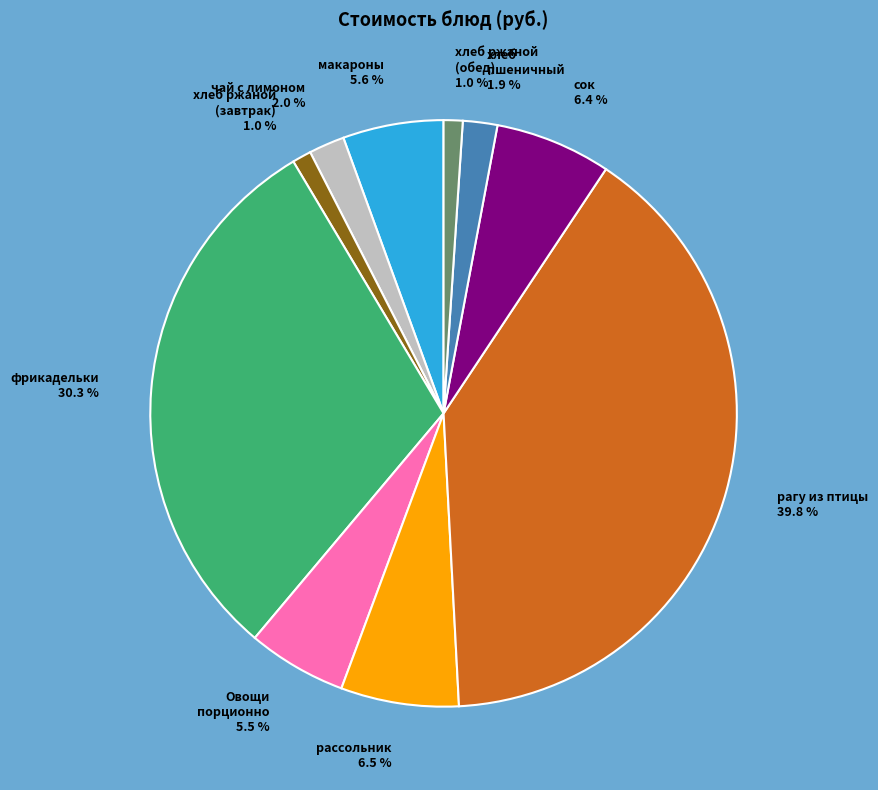

Approximately how many times larger is the value at Овощи порционно compared to макароны?

1.0